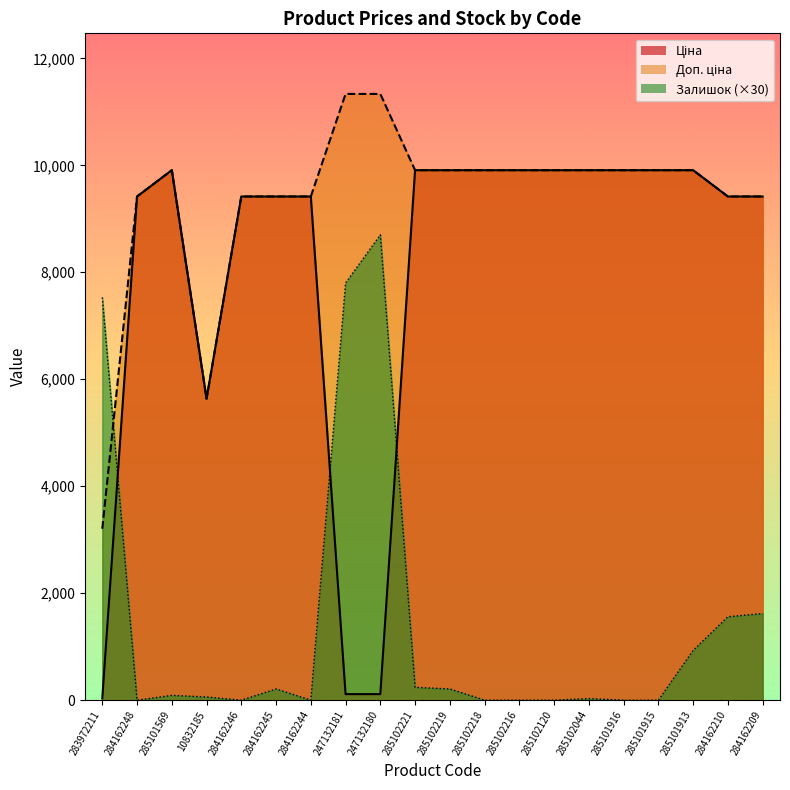

At which label does Ціна reach its peak?

285101569